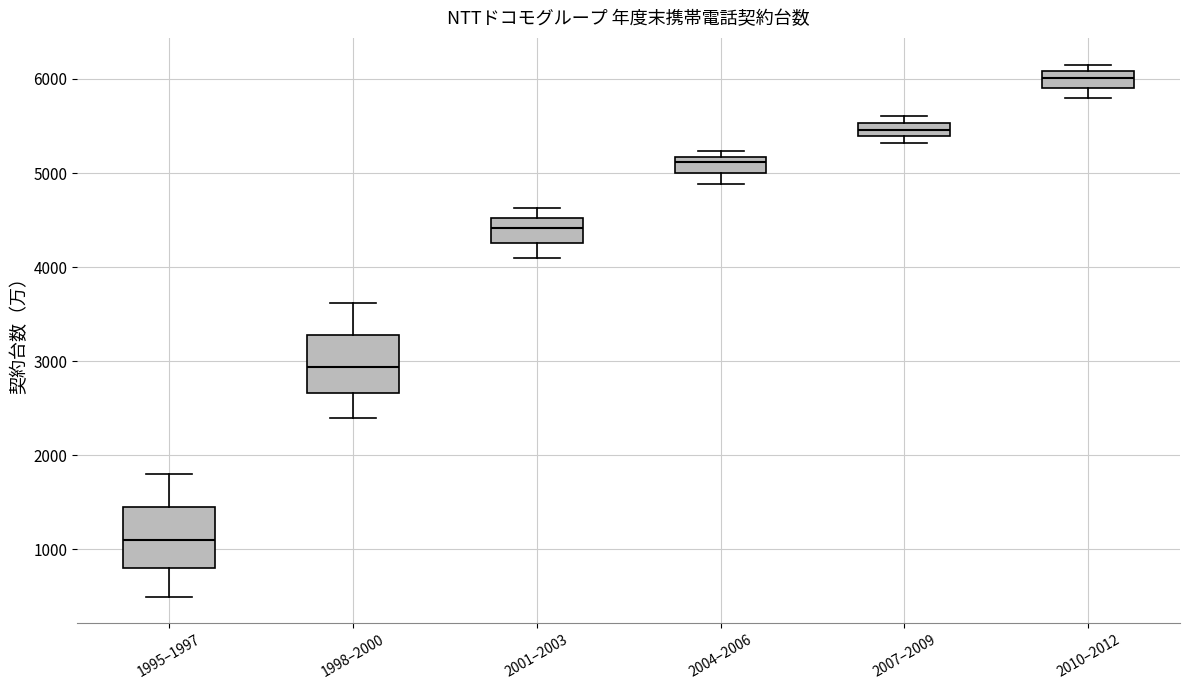

Where is the upper edge of the box for 2007–2009 on the y-axis? The values are not printed on the chart, so give them approximately, as read against the axis.

5500